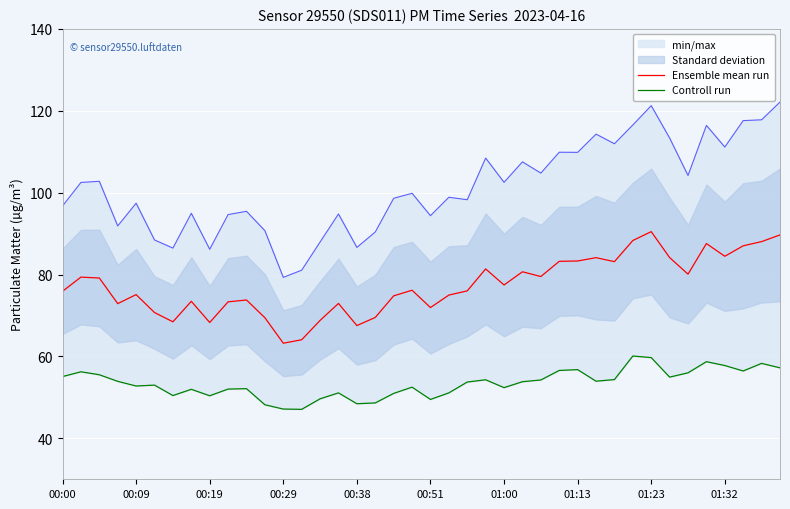

What is the minimum value for Ensemble mean run?

63.2